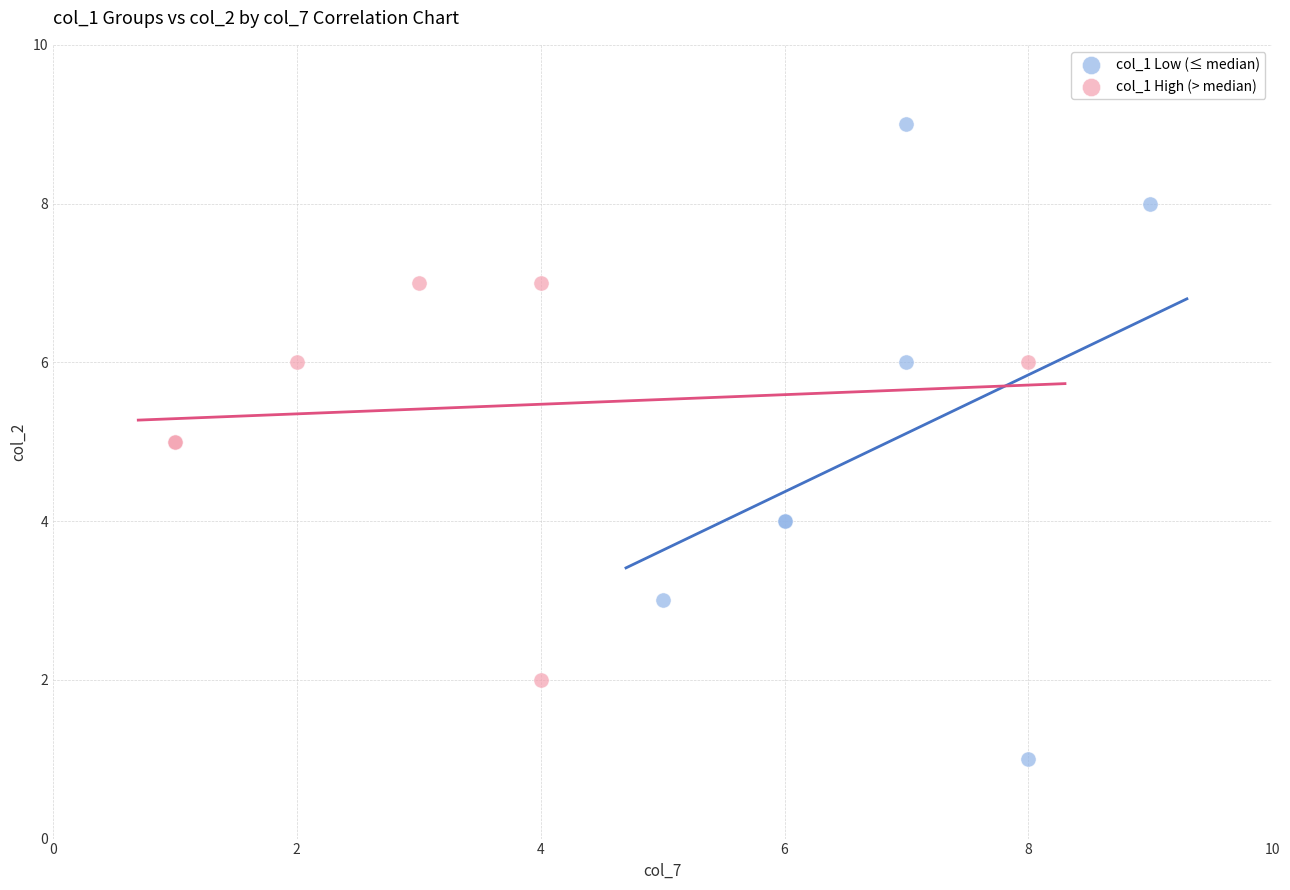

Which series has the largest Y range (max minus min)?

col_1 Low (≤ median)